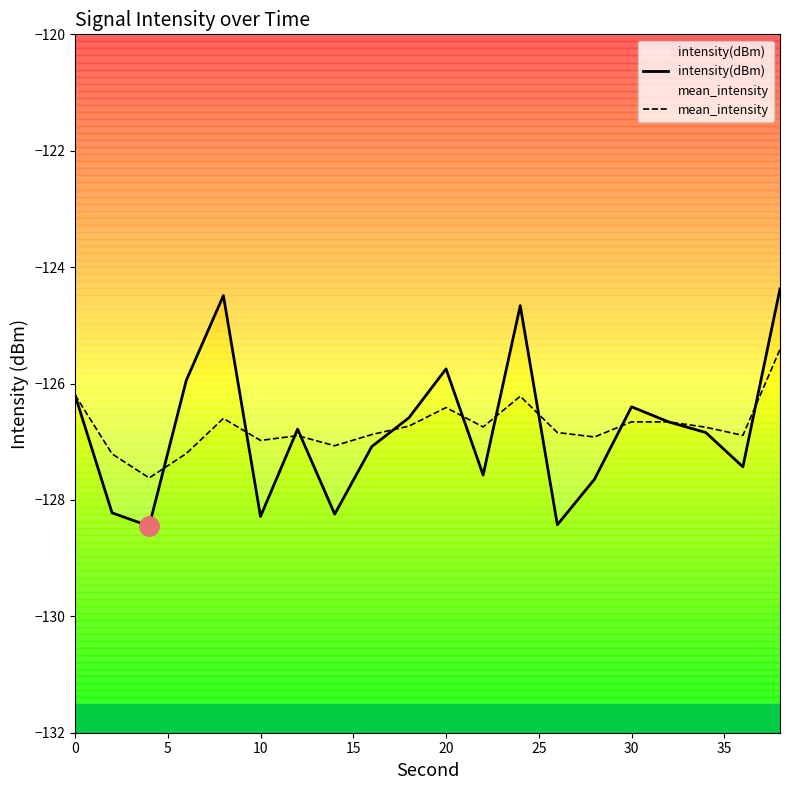

Reading left to right, what are all the values shown in this chart?

intensity(dBm): -126.2	-128.2	-128.4	-125.9	-124.5	-128.3	-126.8	-128.2	-127.1	-126.6	-125.7	-127.6	-124.7	-128.4	-127.6	-126.4	-126.7	-126.8	-127.4	-124.4
mean_intensity: -126.2	-127.2	-127.6	-127.2	-126.6	-127.0	-126.9	-127.1	-126.9	-126.7	-126.4	-126.7	-126.2	-126.8	-126.9	-126.7	-126.7	-126.8	-126.9	-125.4